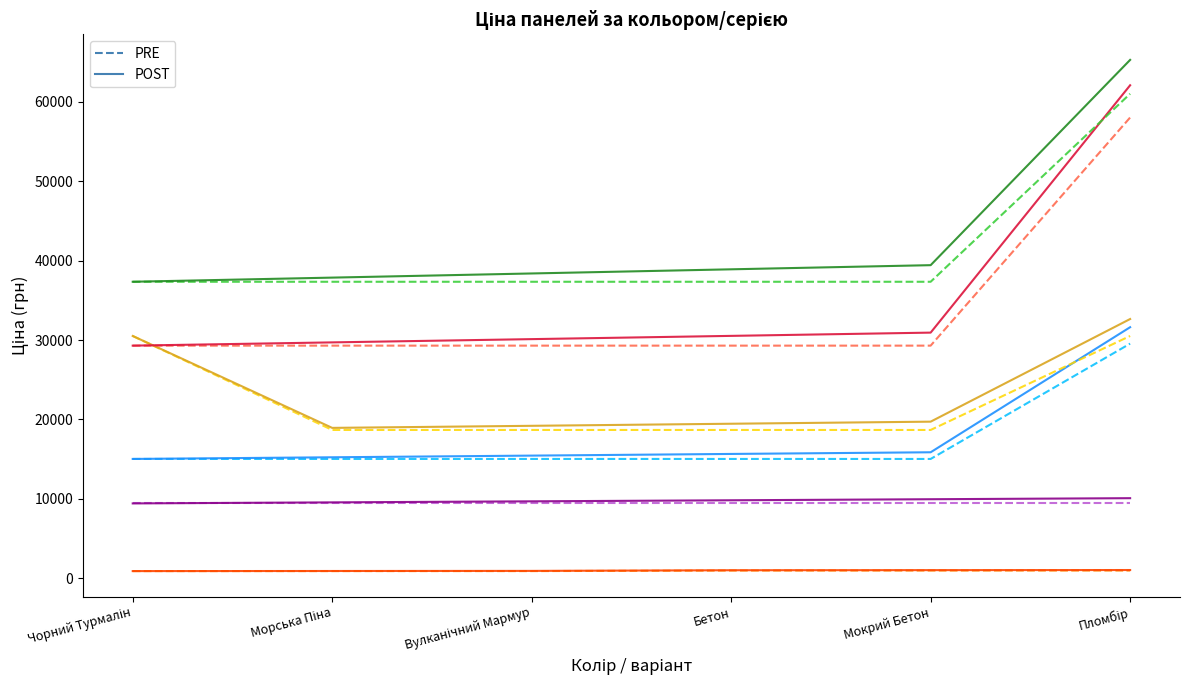

What position from the right is Бетон?

3